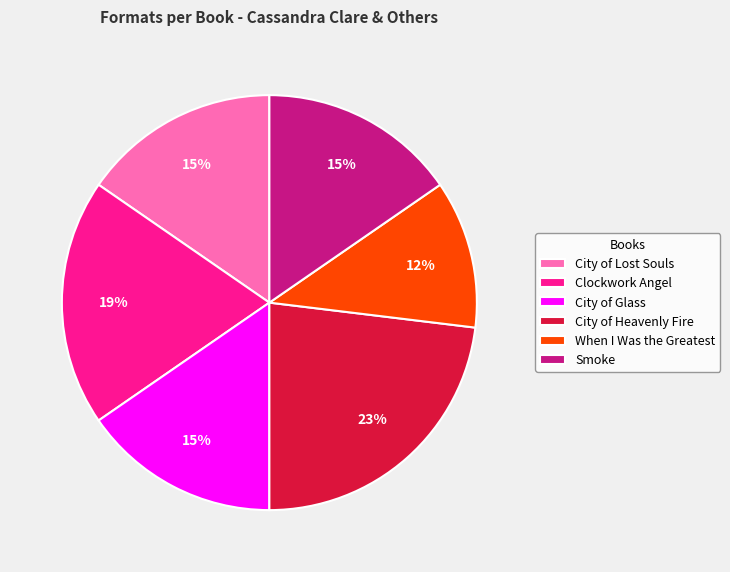

To the nearest percent, what is the combined percentage of Clockwork Angel and City of Heavenly Fire?

42%